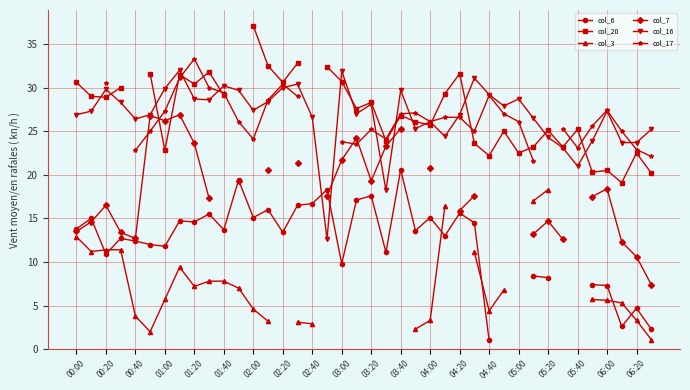

What is the highest value of the col_16 series?

32.0